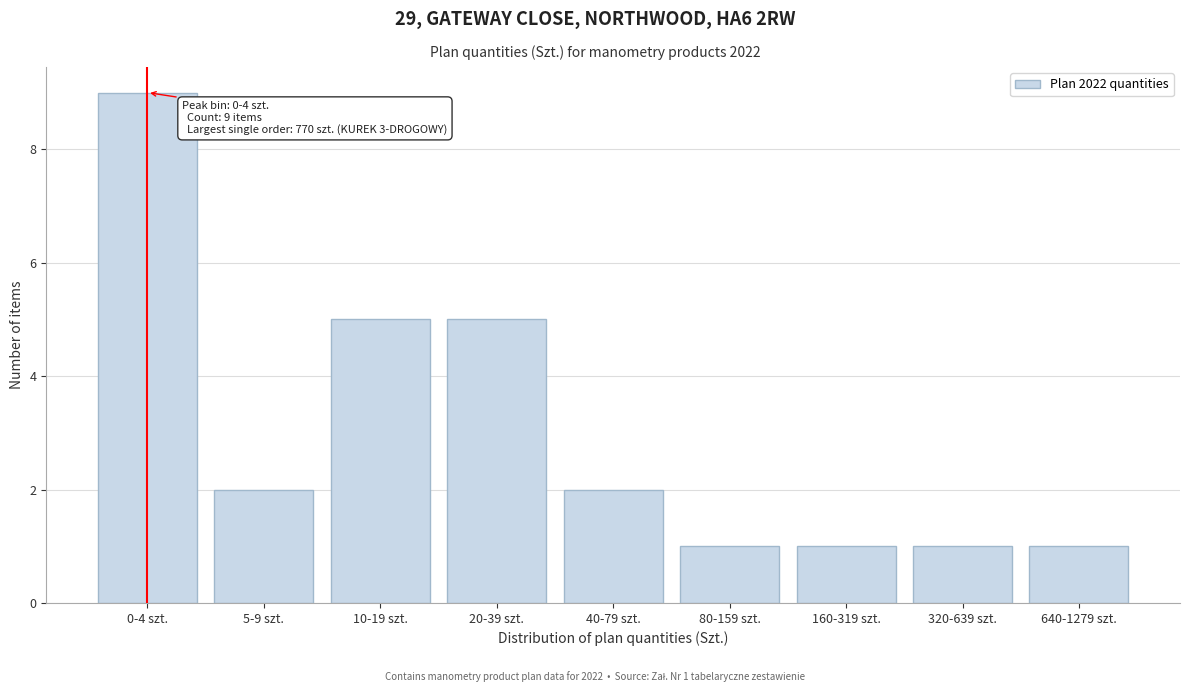

Reading right to left, transcribe all the data shown in this chart.

640-1279 szt.=1	320-639 szt.=1	160-319 szt.=1	80-159 szt.=1	40-79 szt.=2	20-39 szt.=5	10-19 szt.=5	5-9 szt.=2	0-4 szt.=9